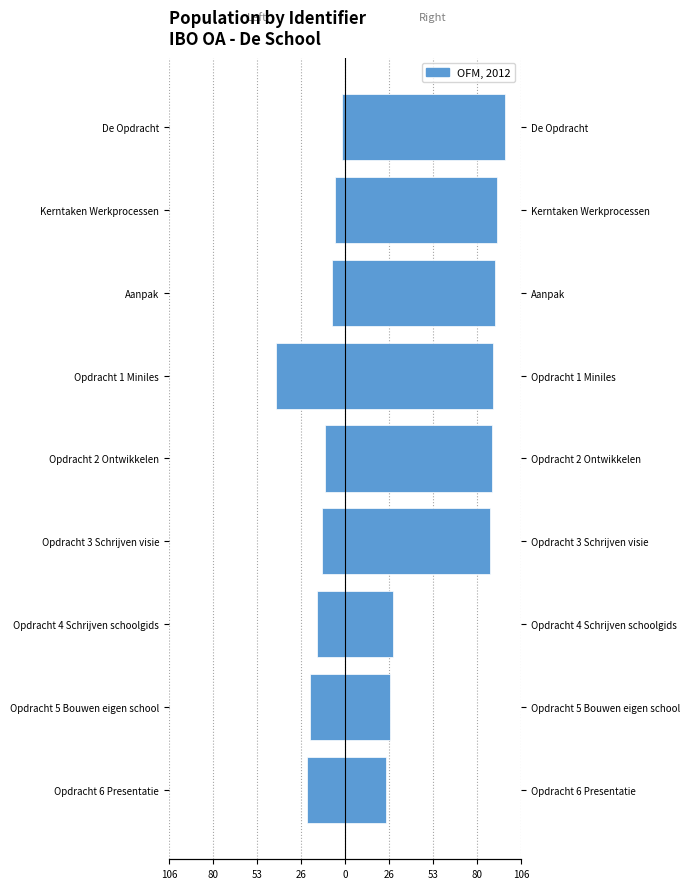

What is the change in value from Opdracht 5 Bouwen eigen school to Opdracht 3 Schrijven visie?

+7